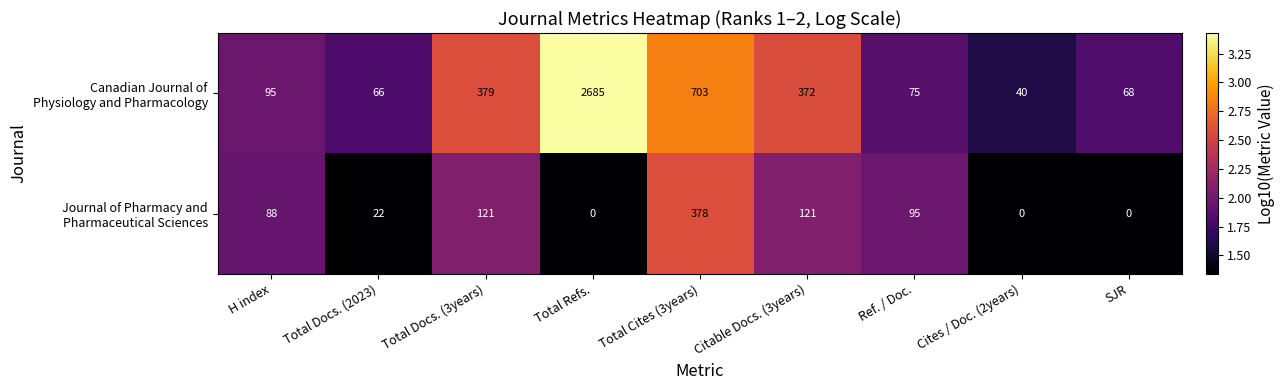

What is the spread (max minus min) of values at Total Docs. (2023)?

44